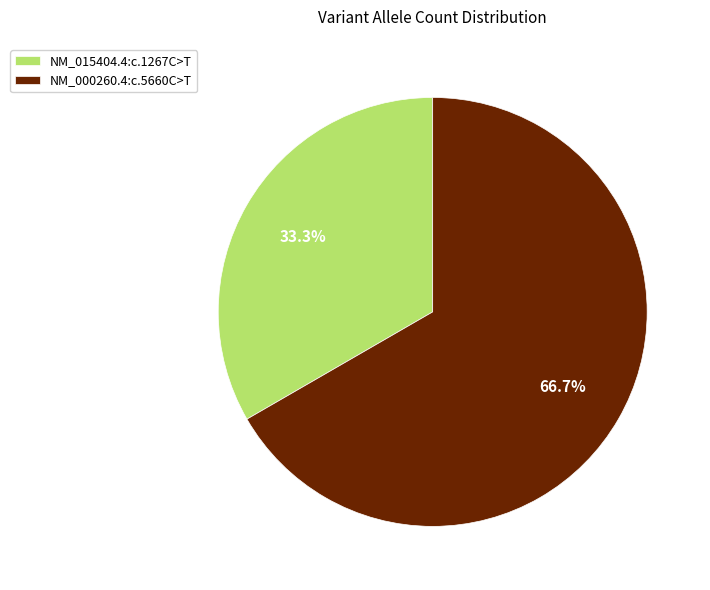

Does NM_000260.4:c.5660C>T represent more than half of the total?

Yes